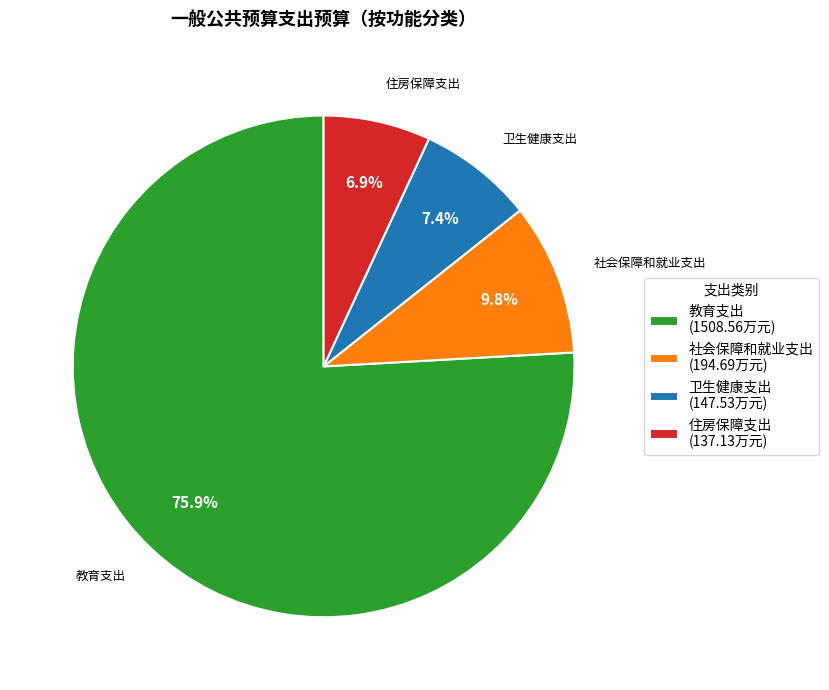

To the nearest percent, what is the average slice percentage?

25%